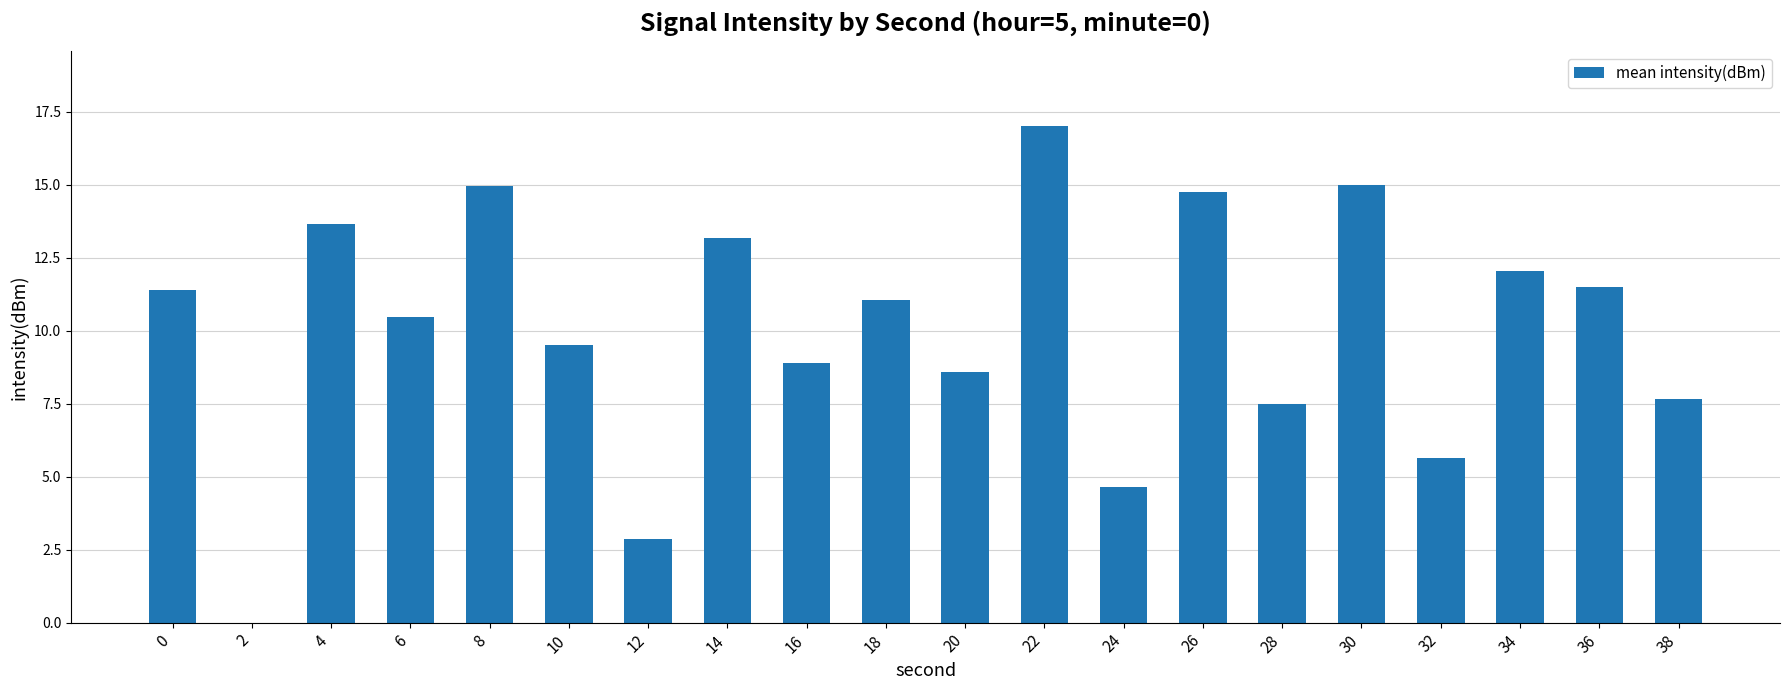

Are the bars horizontal?

No